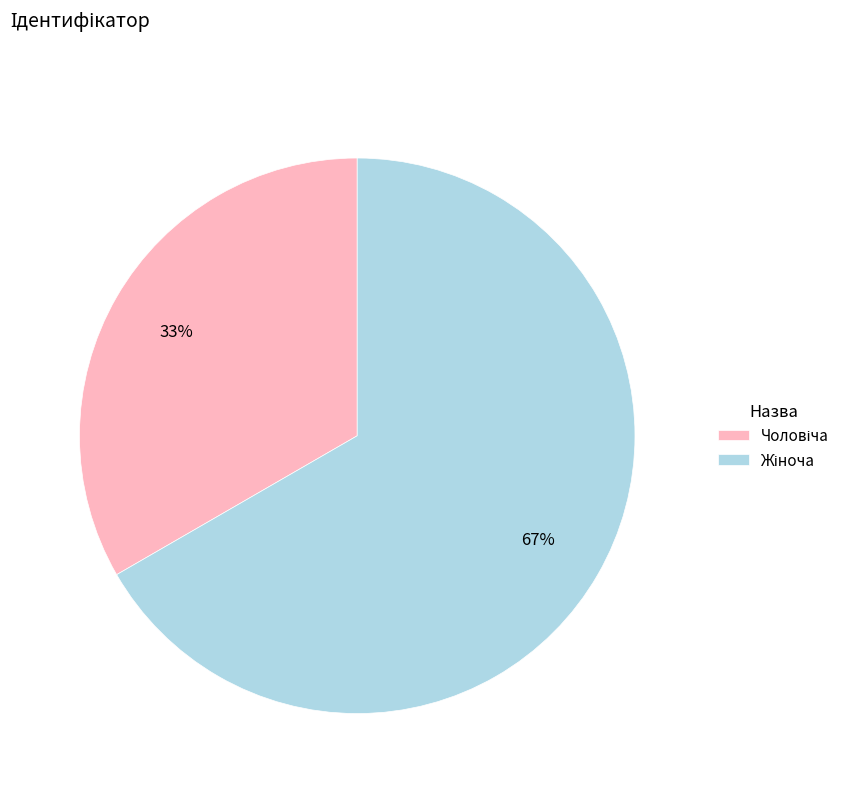

Is there a majority slice in this chart?

Yes